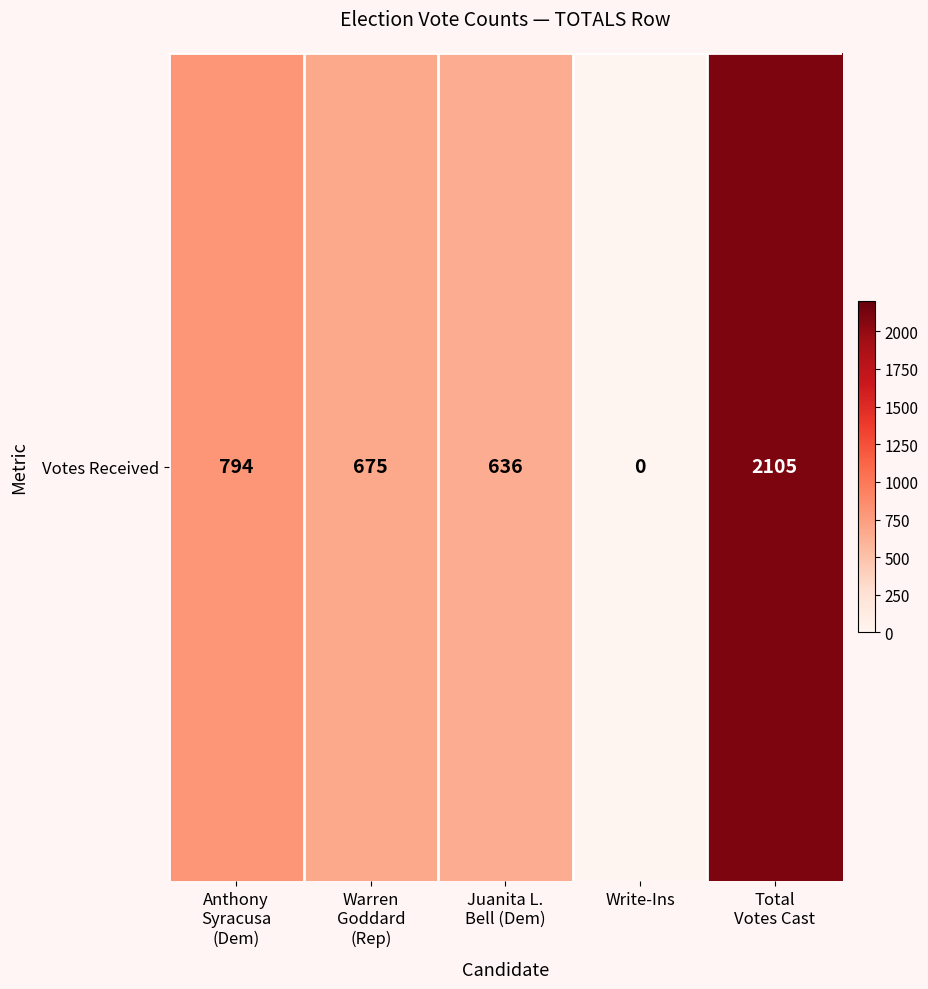

What is the ratio of the value at Anthony
Syracusa
(Dem) to the value at Warren
Goddard
(Rep)?

1.2